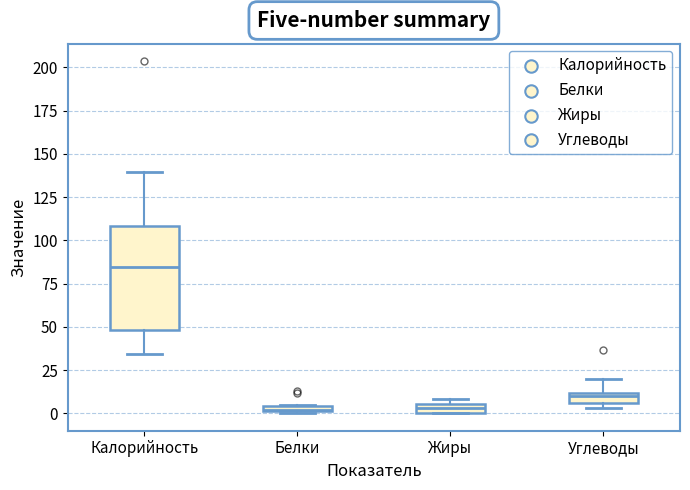

Which box is the tallest, from its lower edge to its upper edge?

Калорийность